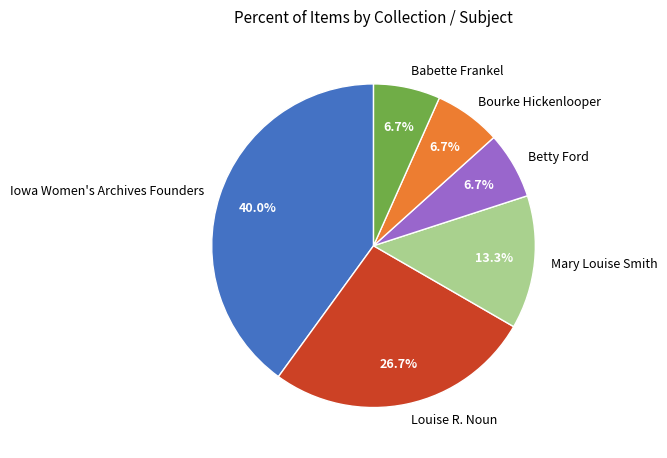

Which category has the biggest portion of the pie?

Iowa Women's Archives Founders